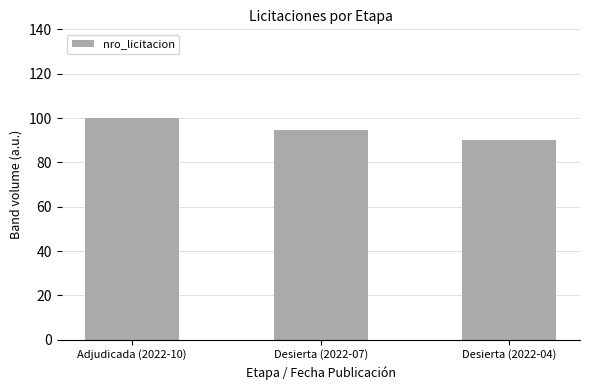

Reading right to left, extract all data points from this chart.

Desierta (2022-04)=90.0	Desierta (2022-07)=94.5	Adjudicada (2022-10)=100.0